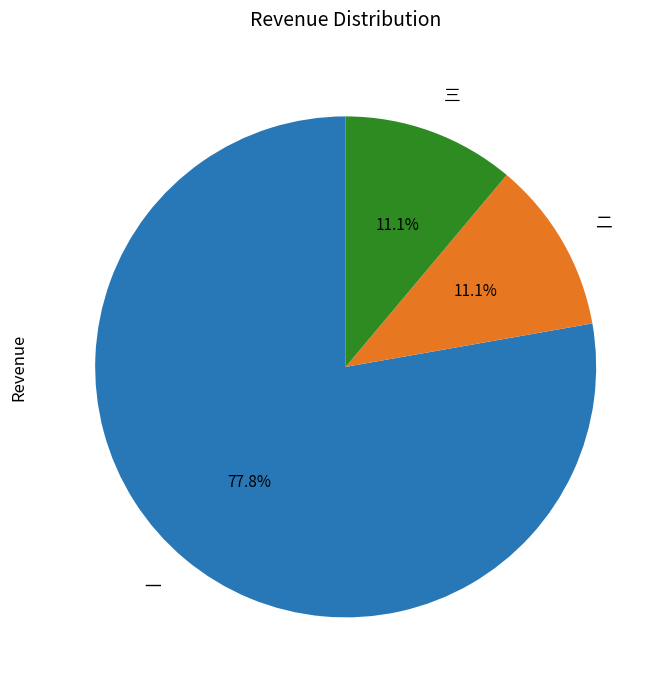

Is there a majority slice in this chart?

Yes